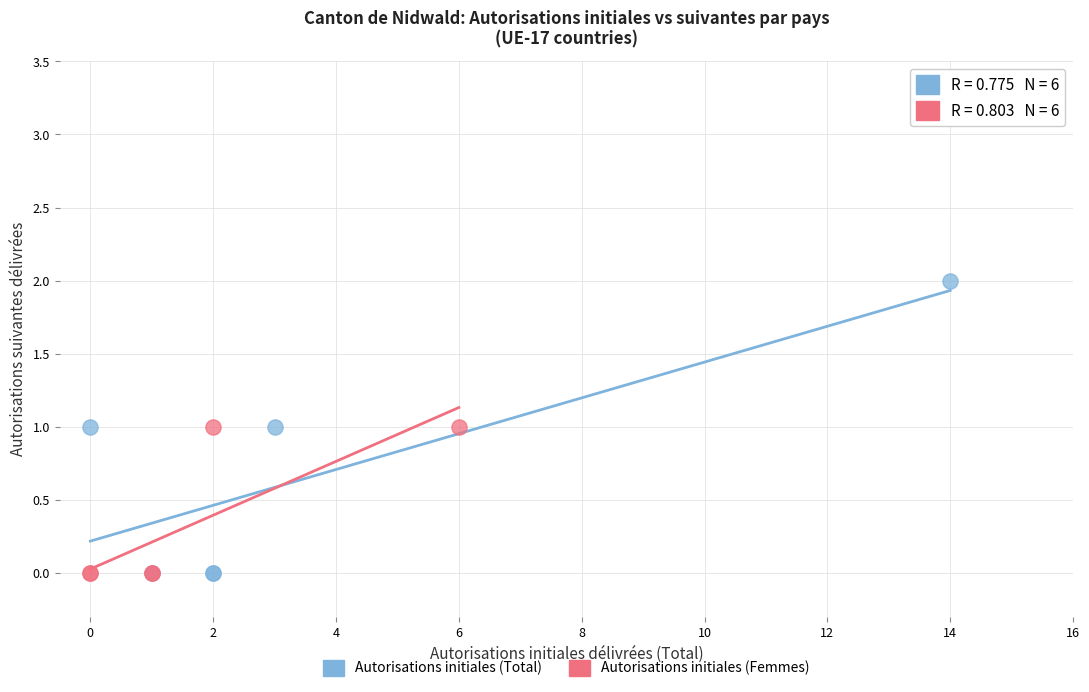

Which series contains the highest Y value?

Autorisations initiales (Total)